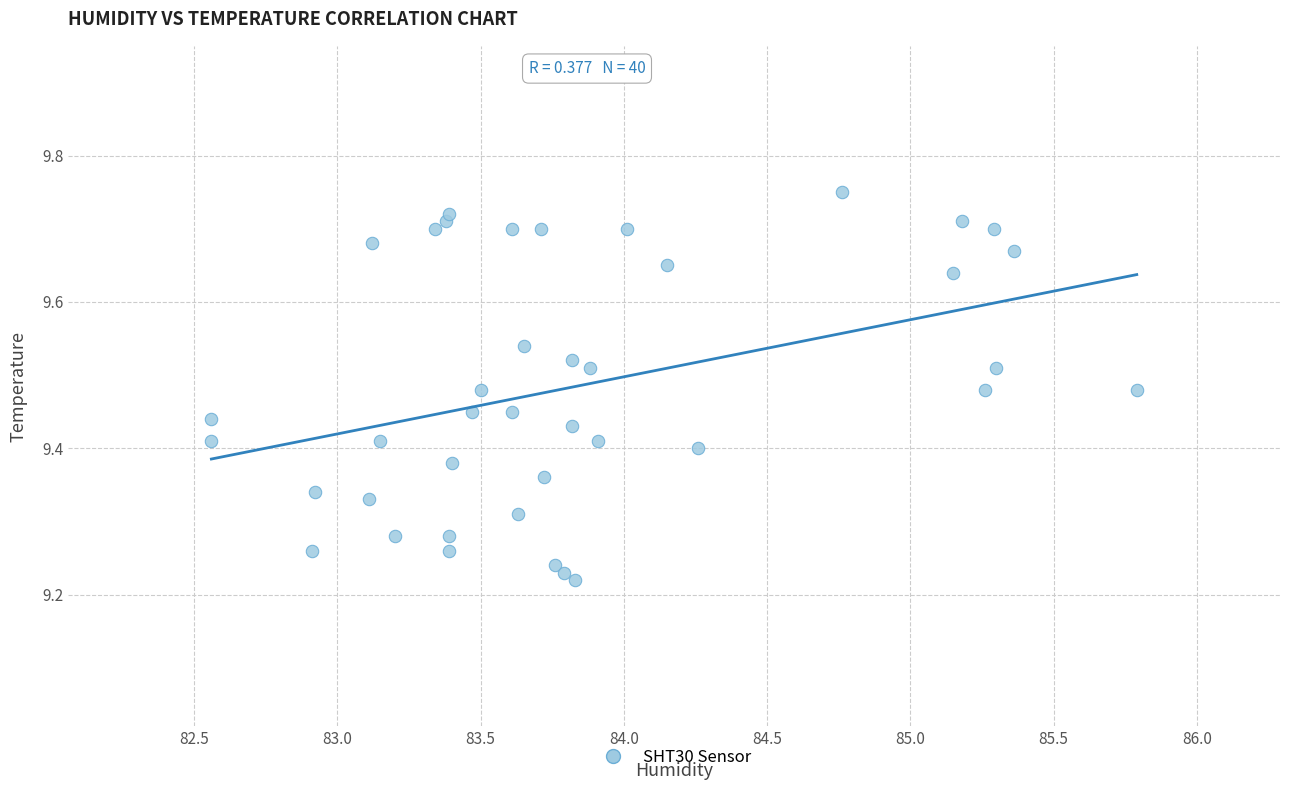

What is the range of X values (max minus min)?

3.2